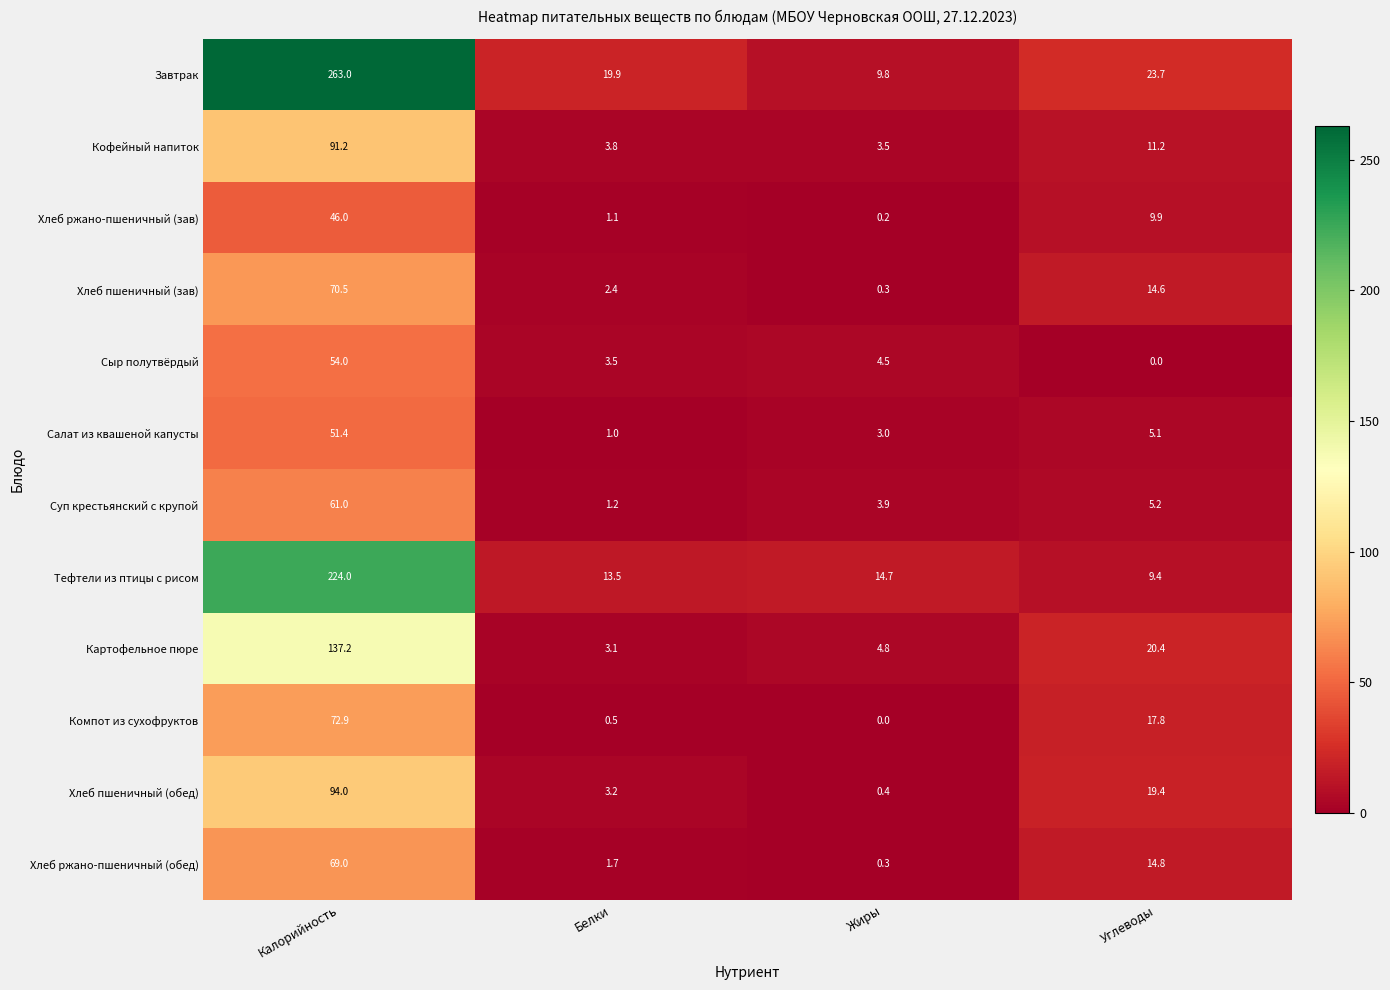

Where is Завтрак nearest to the value 136?

Углеводы